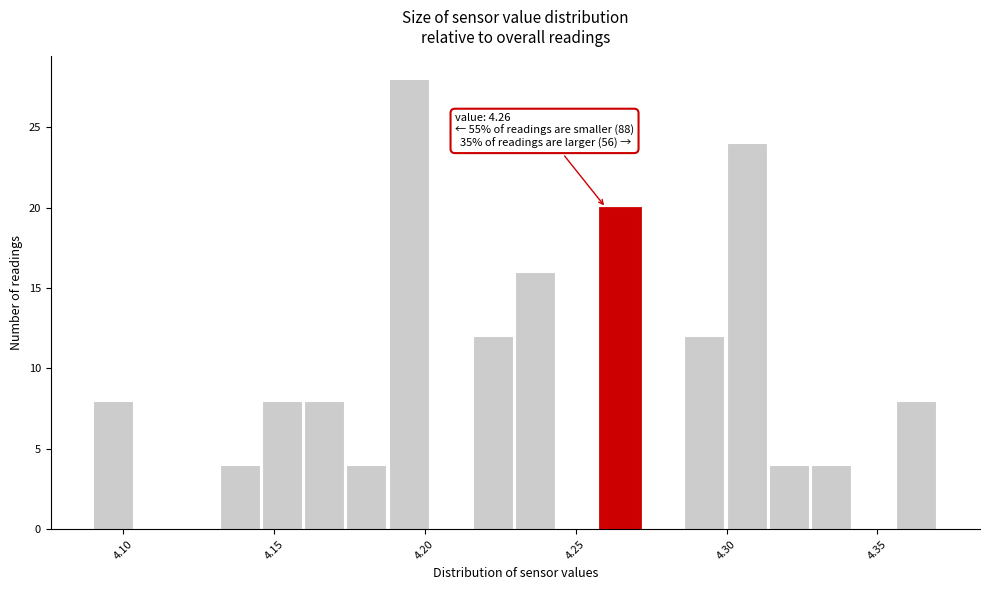

Read against the x-axis, roughly where is the centre of the tallest bar?

4.195